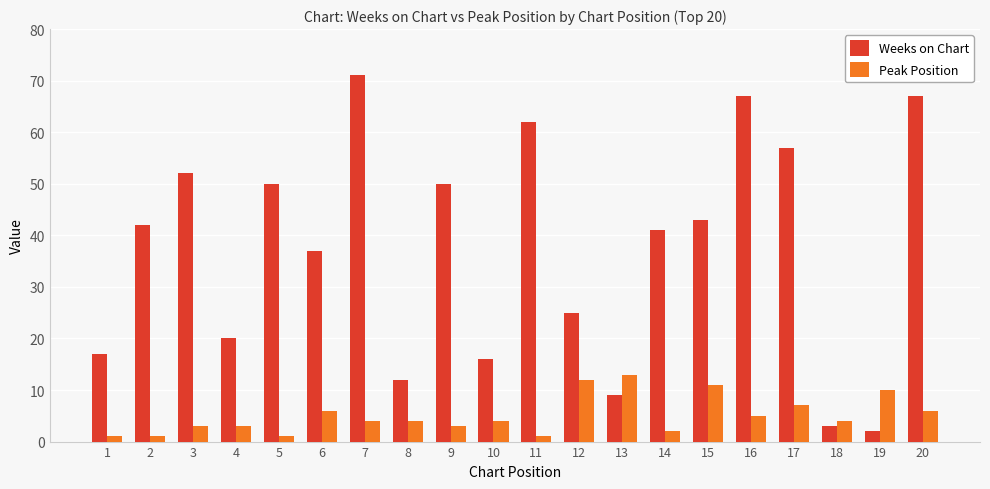

What is the value of the Peak Position bar at the 4th from the left?

3